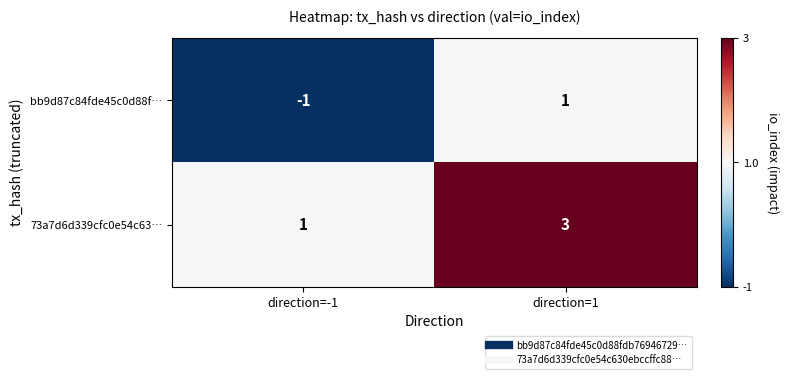

The value of 73a7d6d339cfc0e54c63… at direction=-1 is 1. True or false?

True